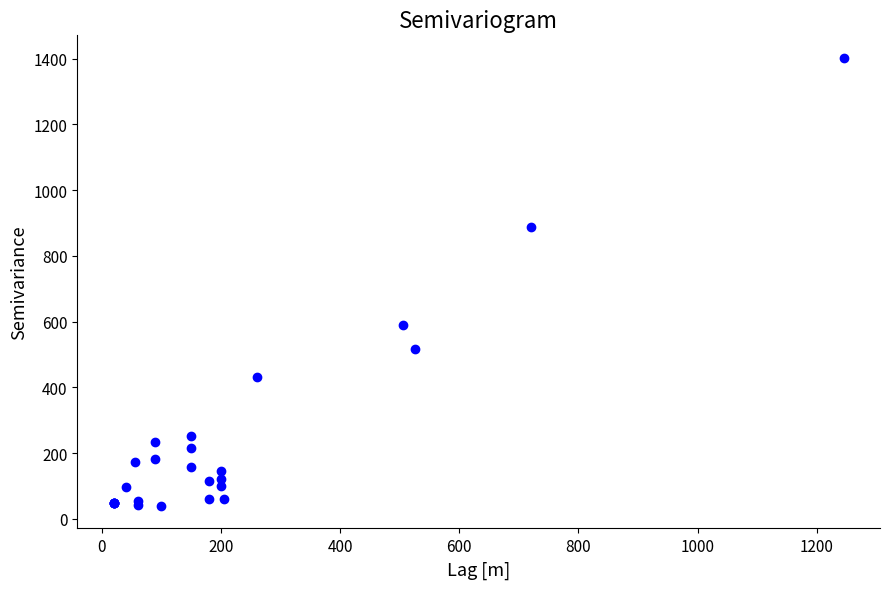

What Y value in the scatter plot is closest to 720?

590.2